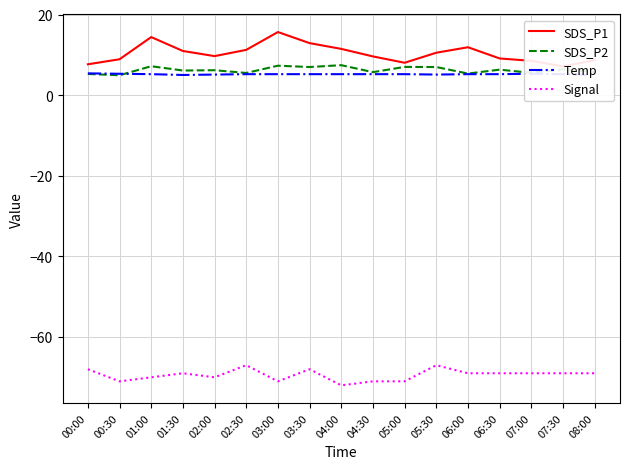

Which series has the largest range (max minus min)?

SDS_P1